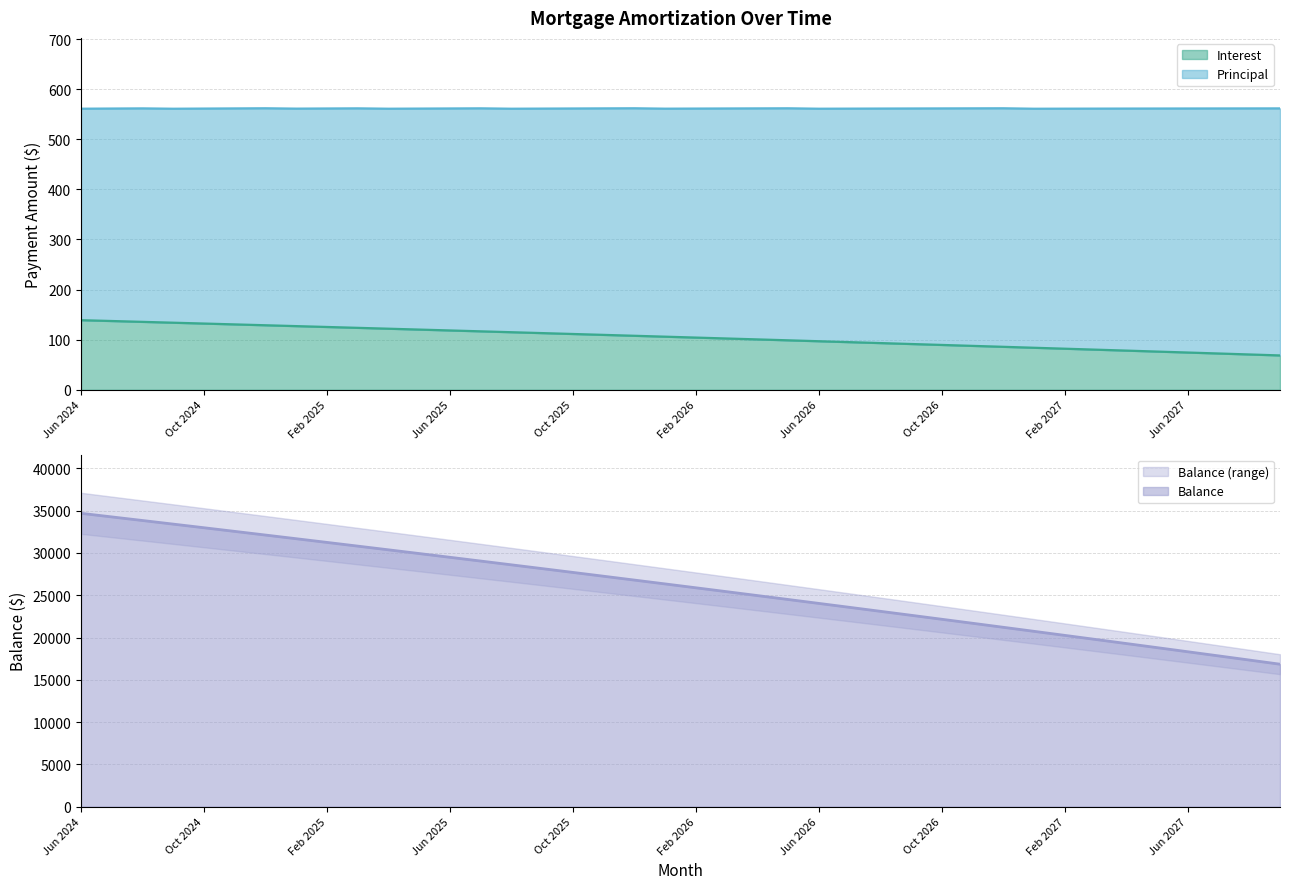

At which category is the sum across all series the highest?

Jun 2024